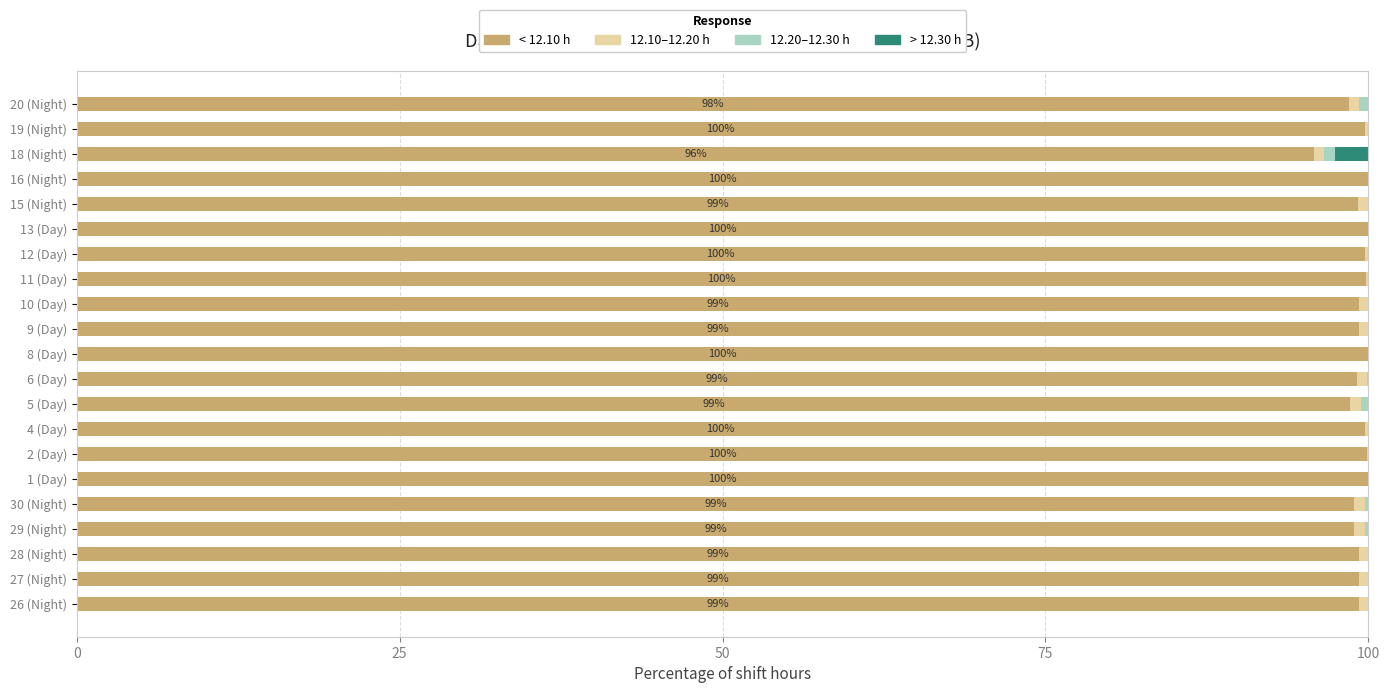

What is the total value across all series at 16 (Night)?

100.0